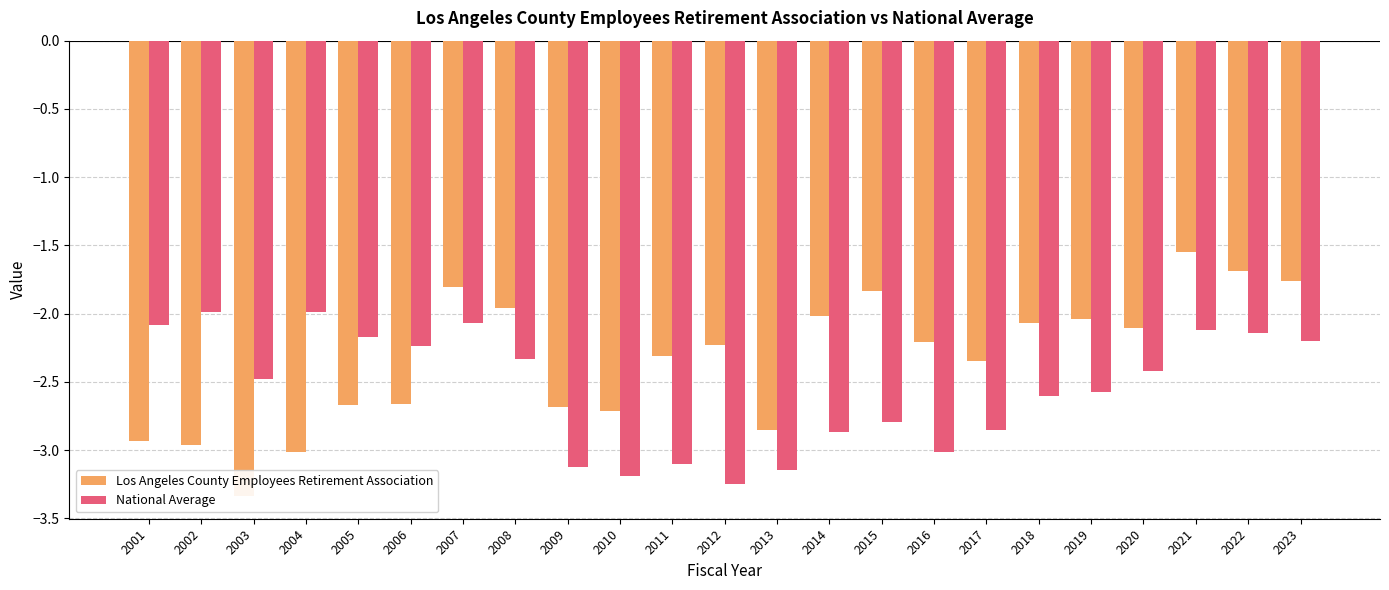

What is the average value of the National Average series?

-2.6